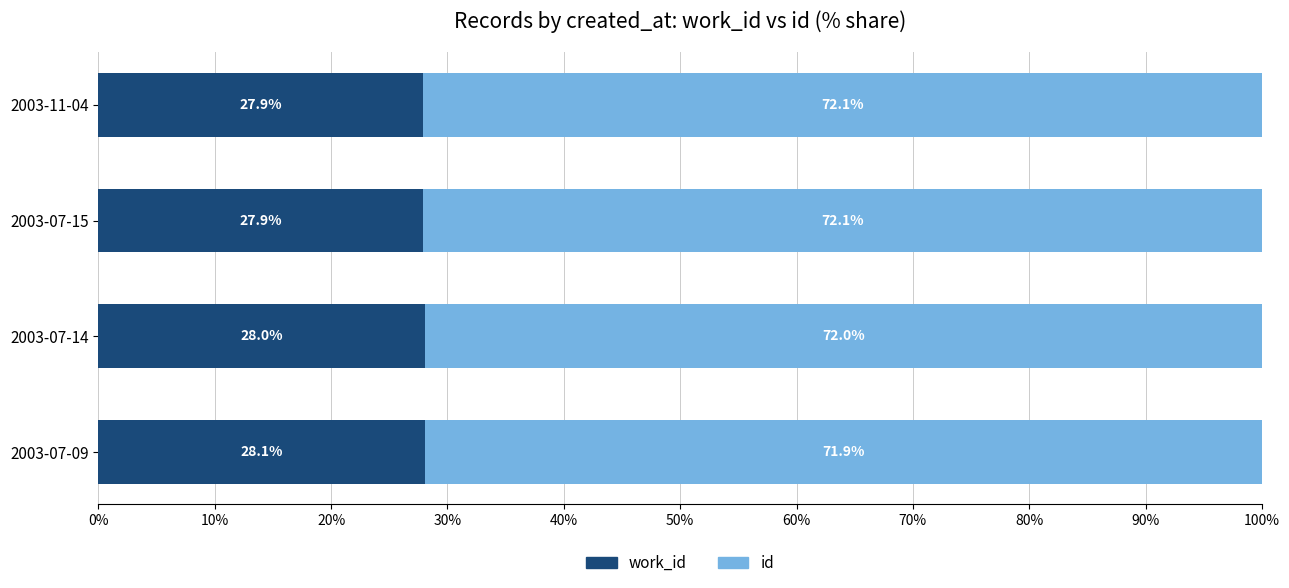

What is the total value across all series at 2003-07-14?

100.0